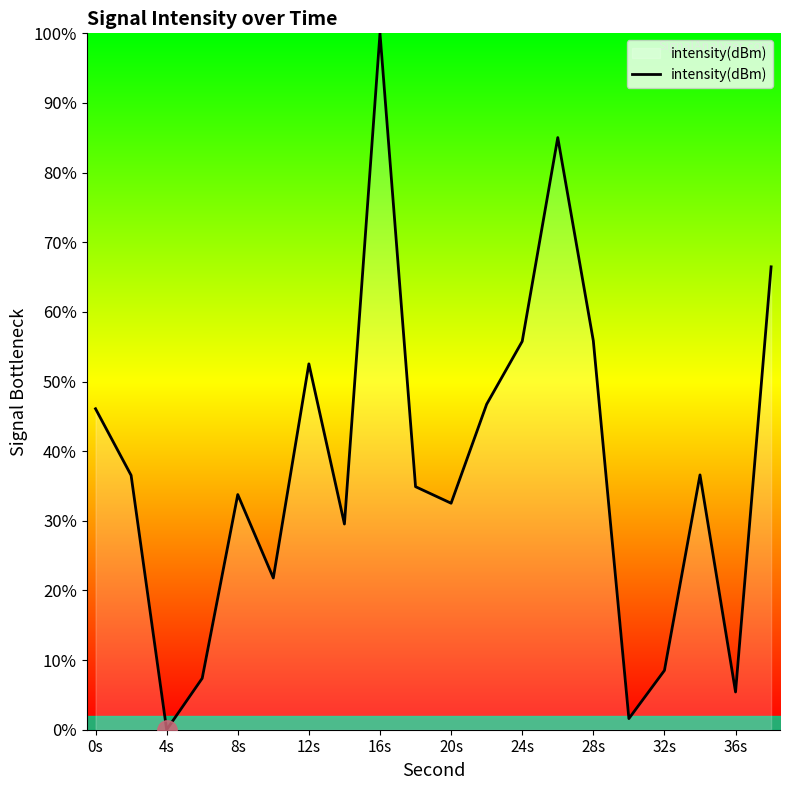

True or false: the data has more than 0 interior local peaks.

True